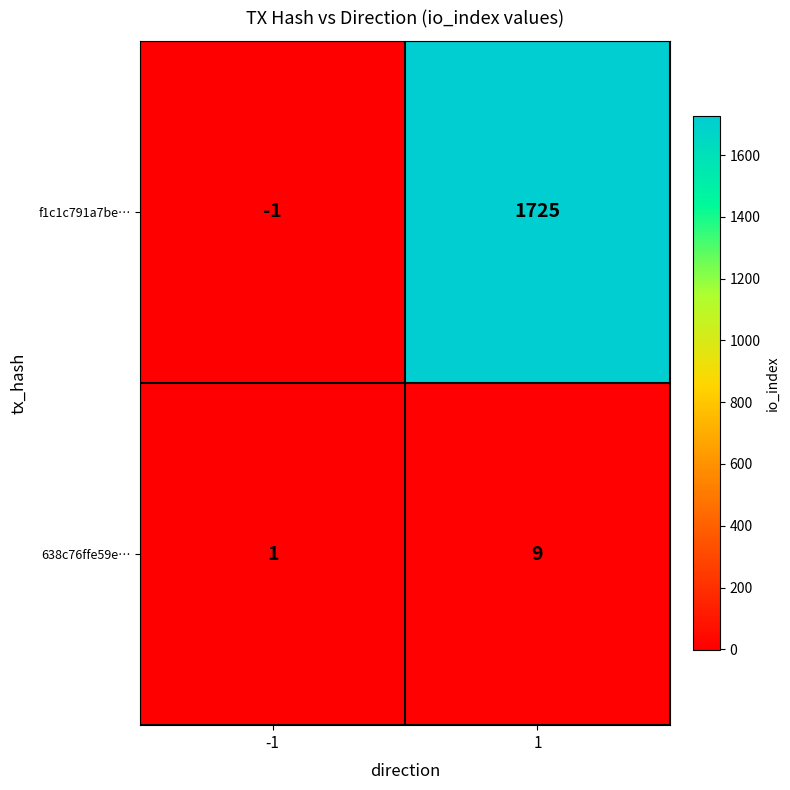

At how many categories does at least one series exceed 831?

1